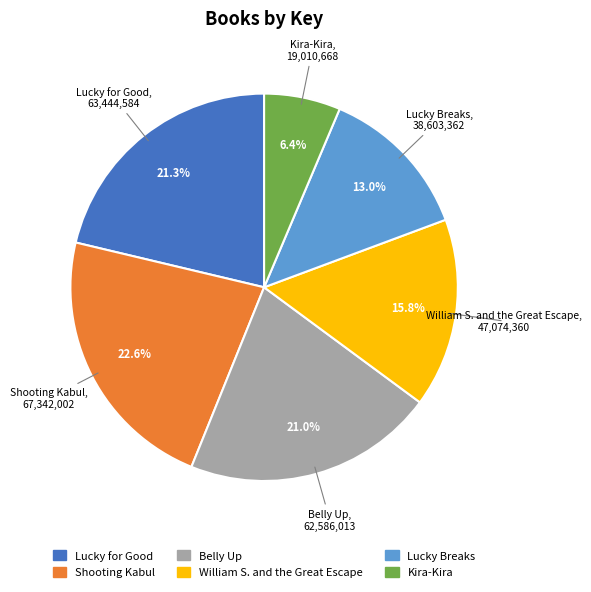

Does Shooting Kabul represent more than half of the total?

No